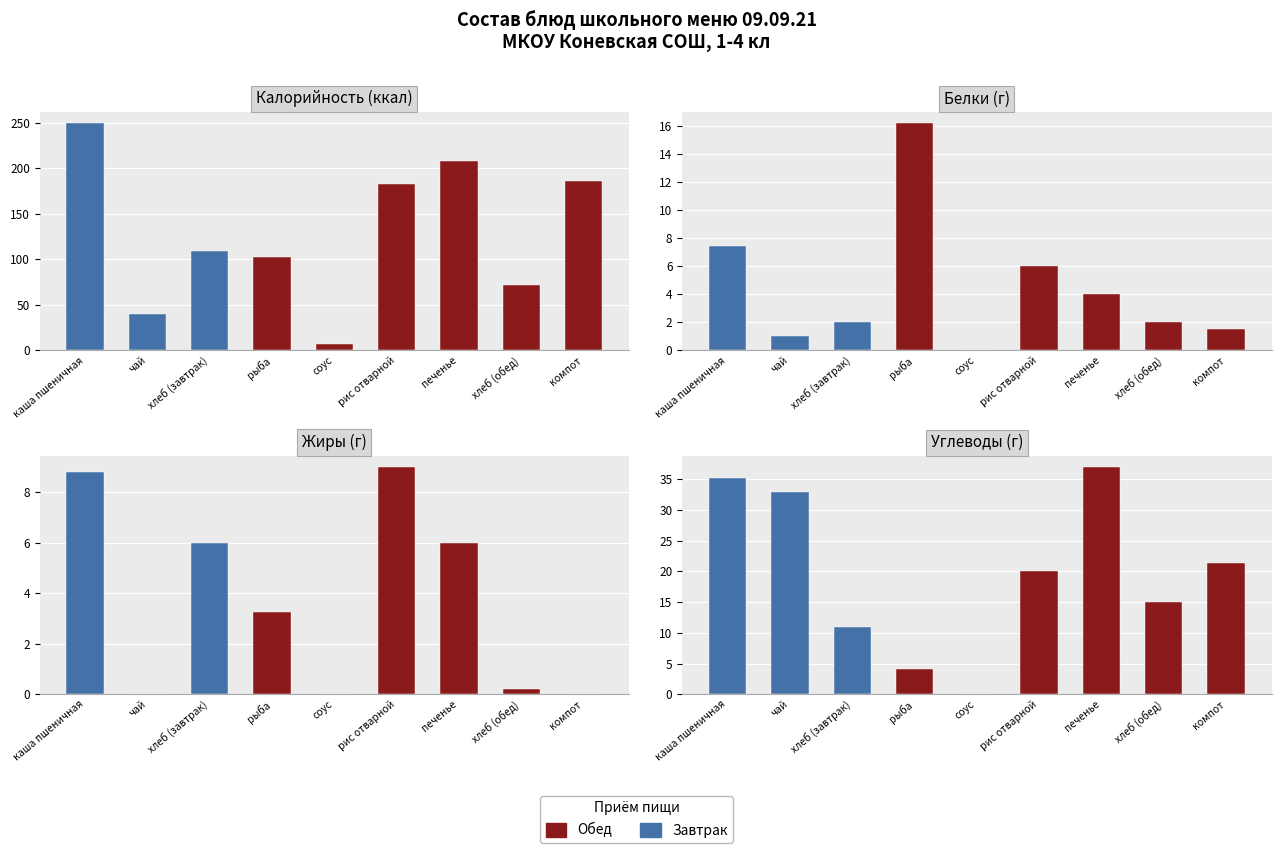

The Углеводы series shows 30.2 at рис отварной. True or false?

False